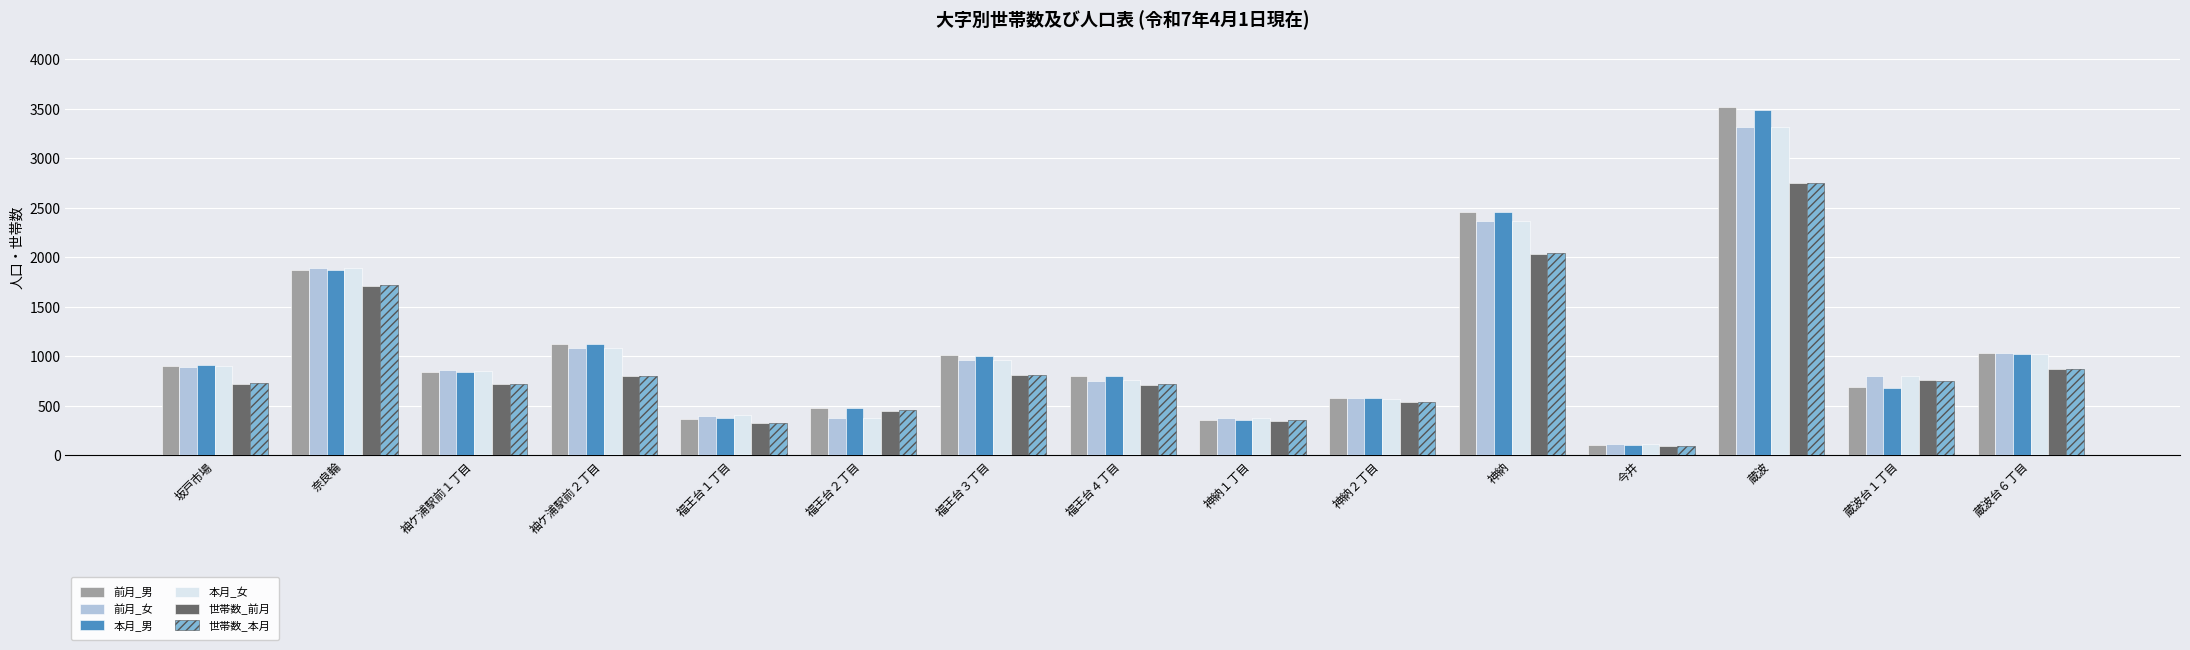

Which series has the widest spread of values?

前月_男